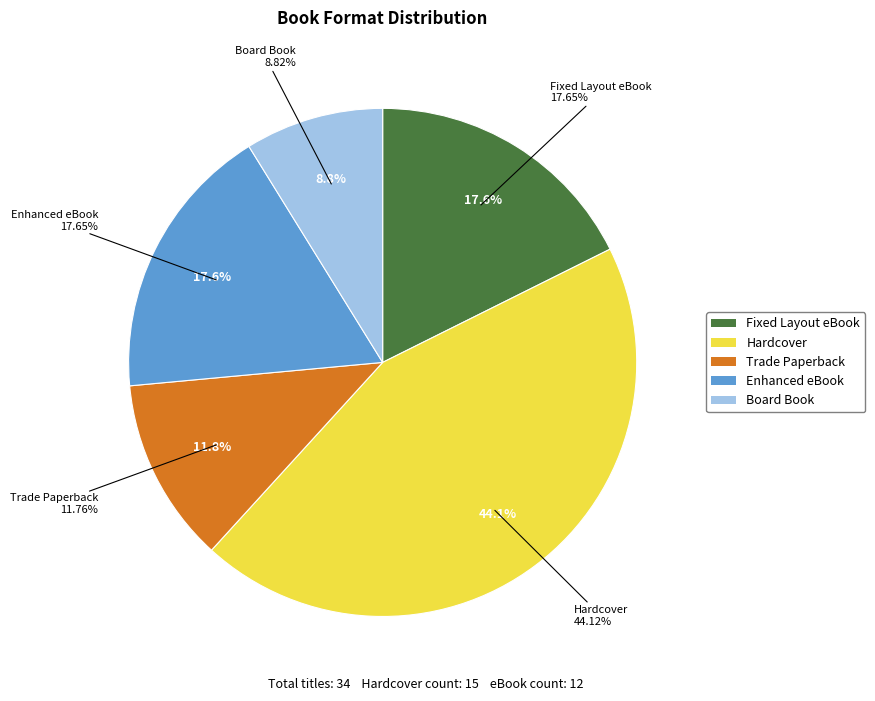

Does Board Book represent more than half of the total?

No